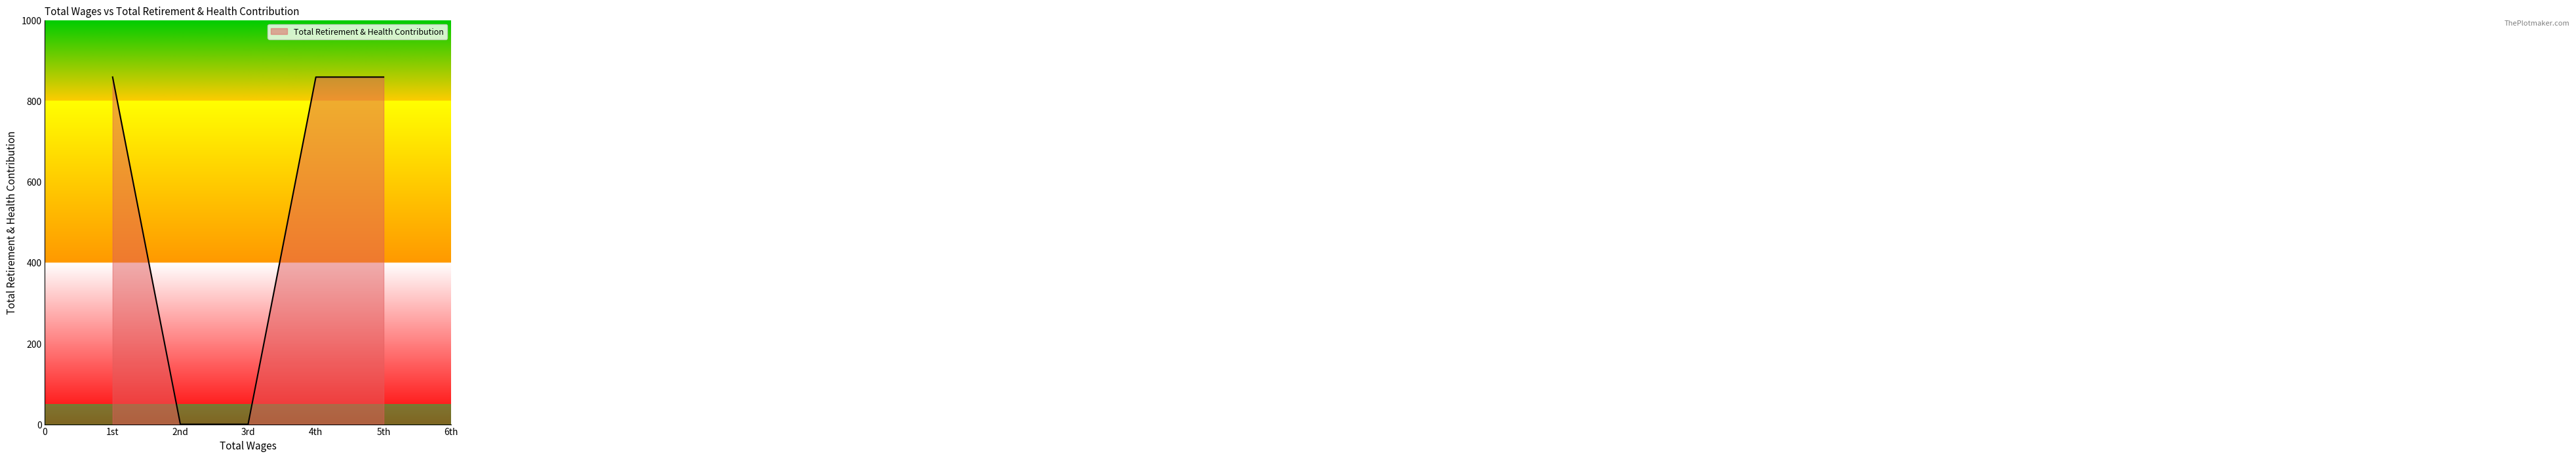

Does the chart have visible grid lines?

No